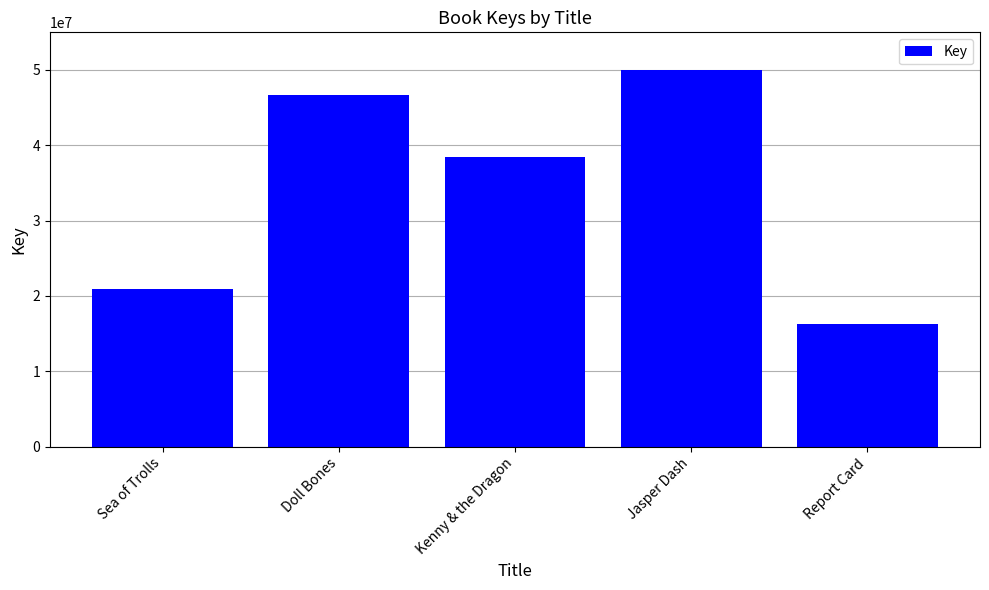

Rank the categories by value from highest to lowest.

Jasper Dash, Doll Bones, Kenny & the Dragon, Sea of Trolls, Report Card